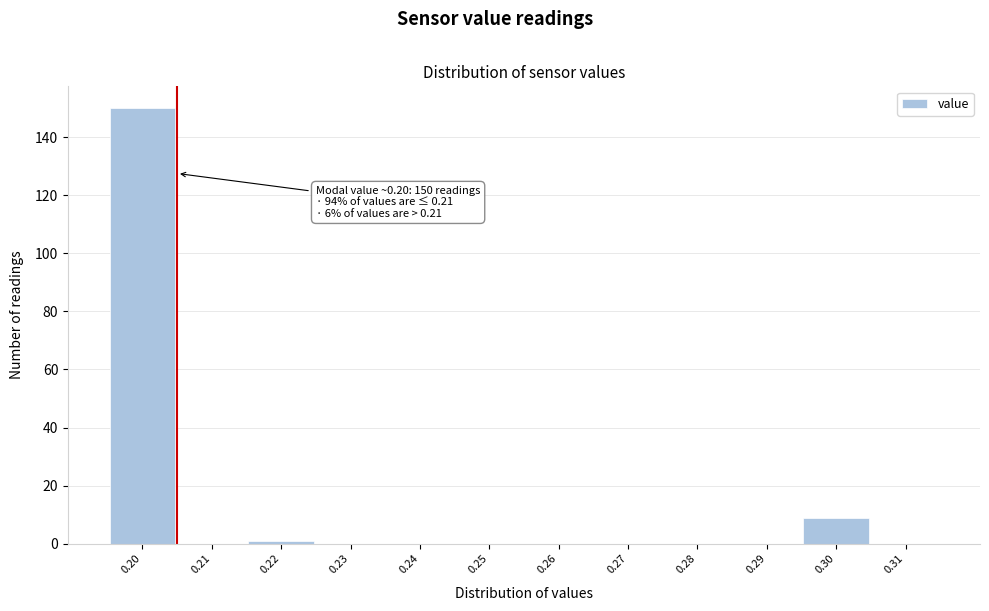

Over which range of the x-axis is the bar tallest?

0.195 to 0.205